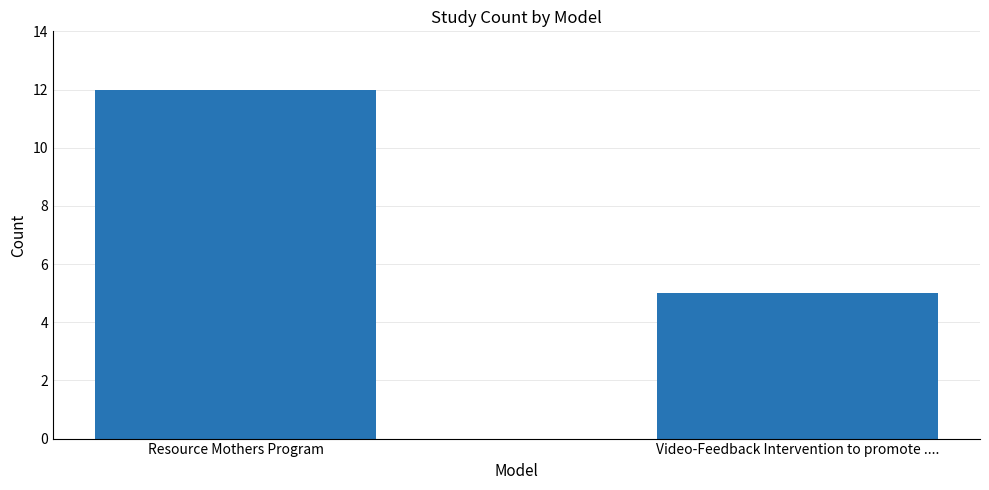

The value at Video-Feedback Intervention to promote .... is 1. True or false?

False